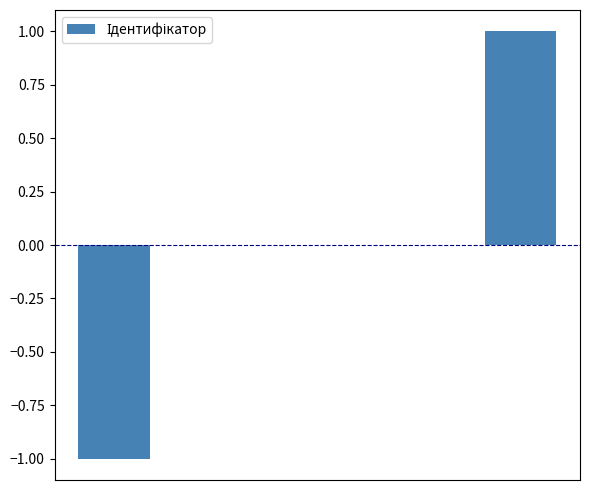

Reading left to right, transcribe all the data shown in this chart.

-1	0	1